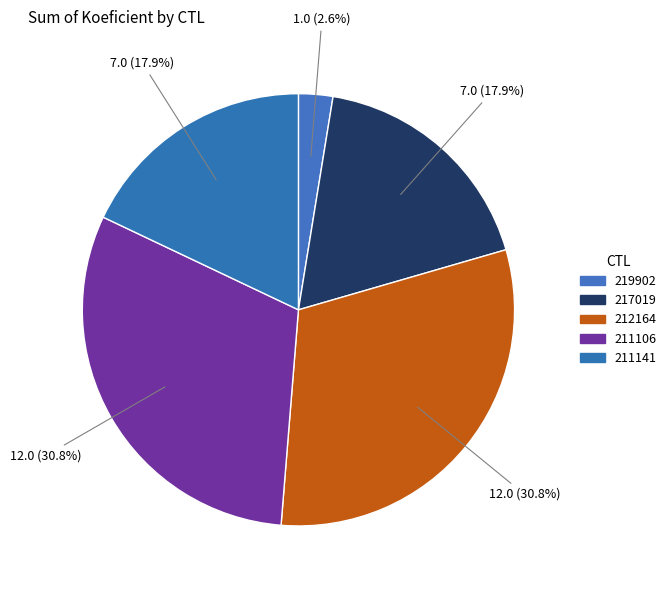

What is the smallest slice in the pie chart?

219902